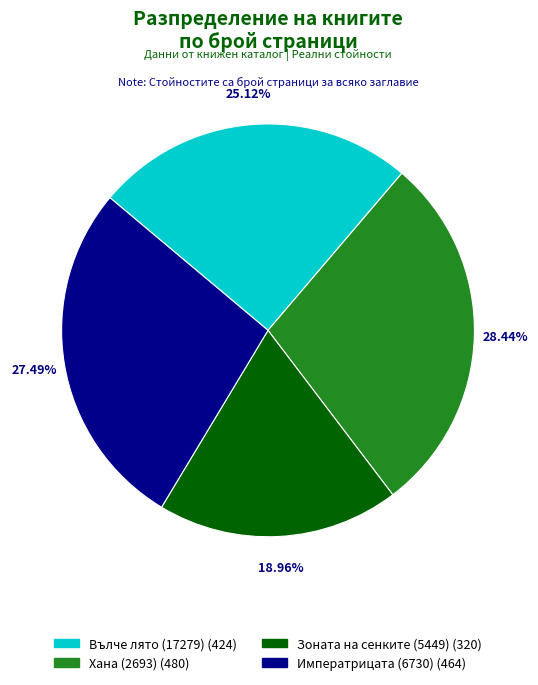

What percentage is the Хана (2693) slice, to the nearest percent?

28%